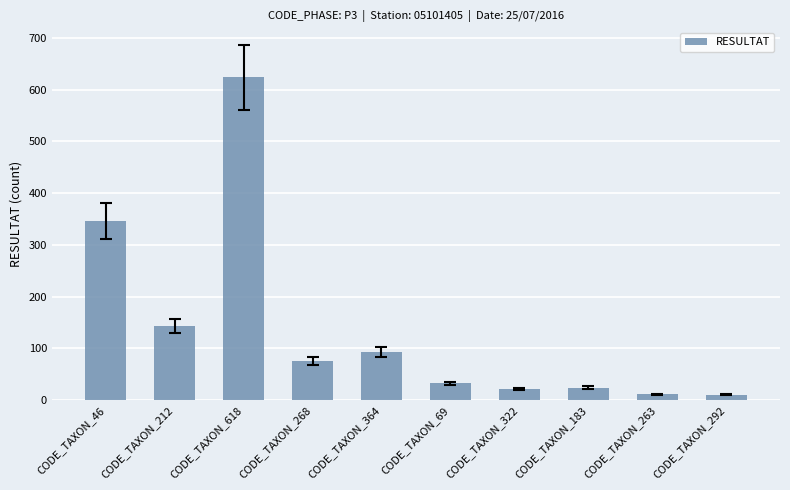

Which category has the highest value across all series?

CODE_TAXON_618